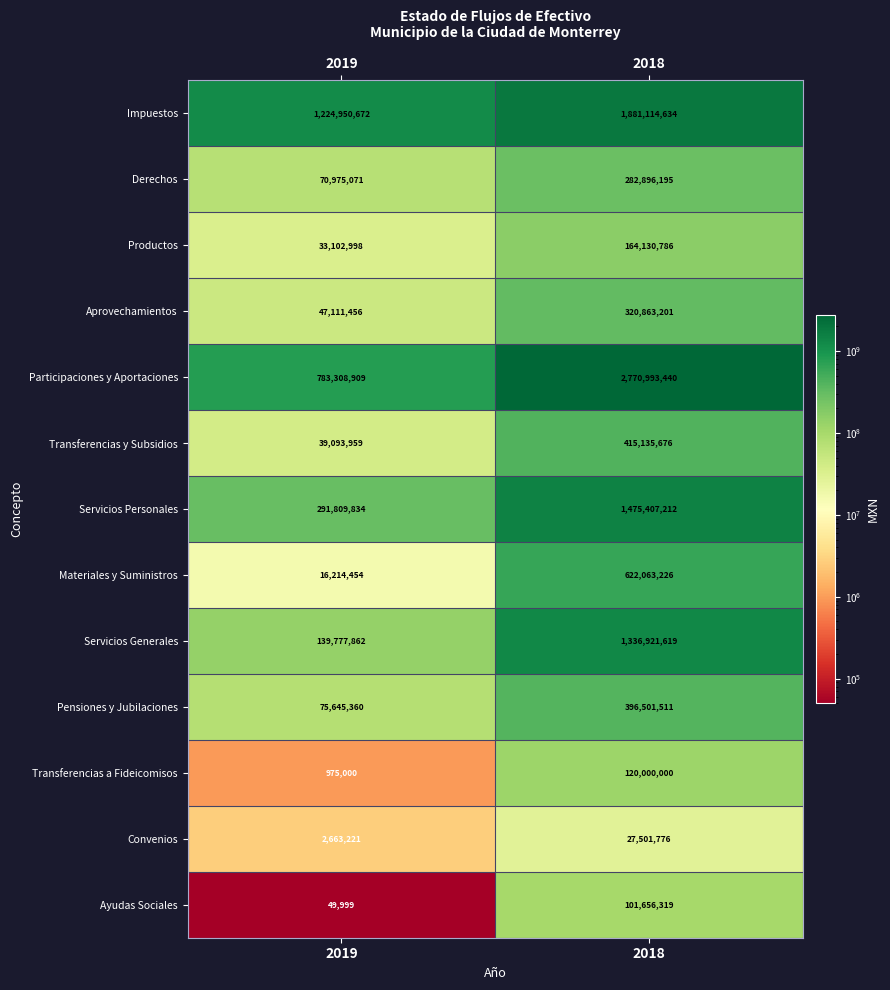

Which category has the lowest value across all series?

2019